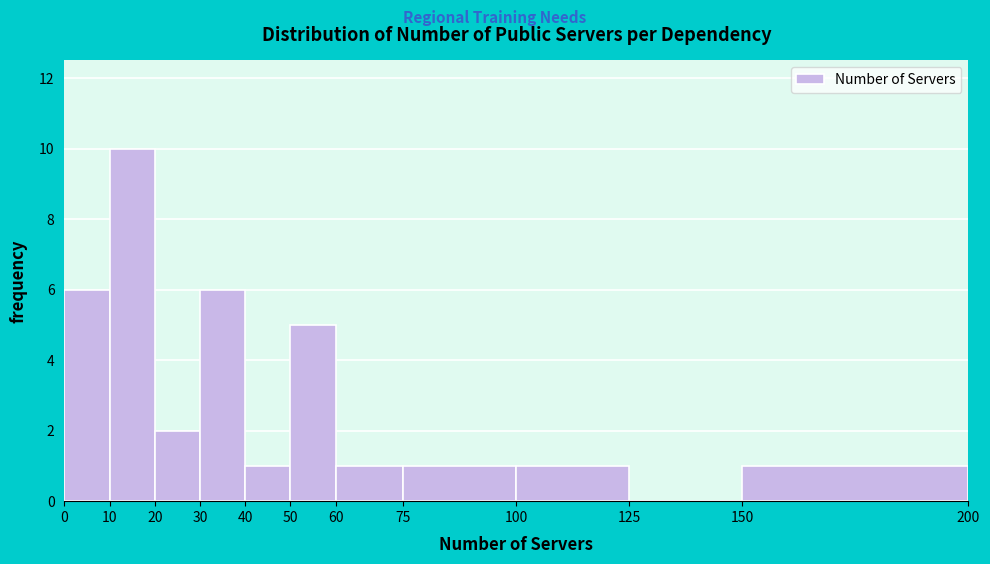

Over which range of the x-axis is the bar tallest?

10 to 20